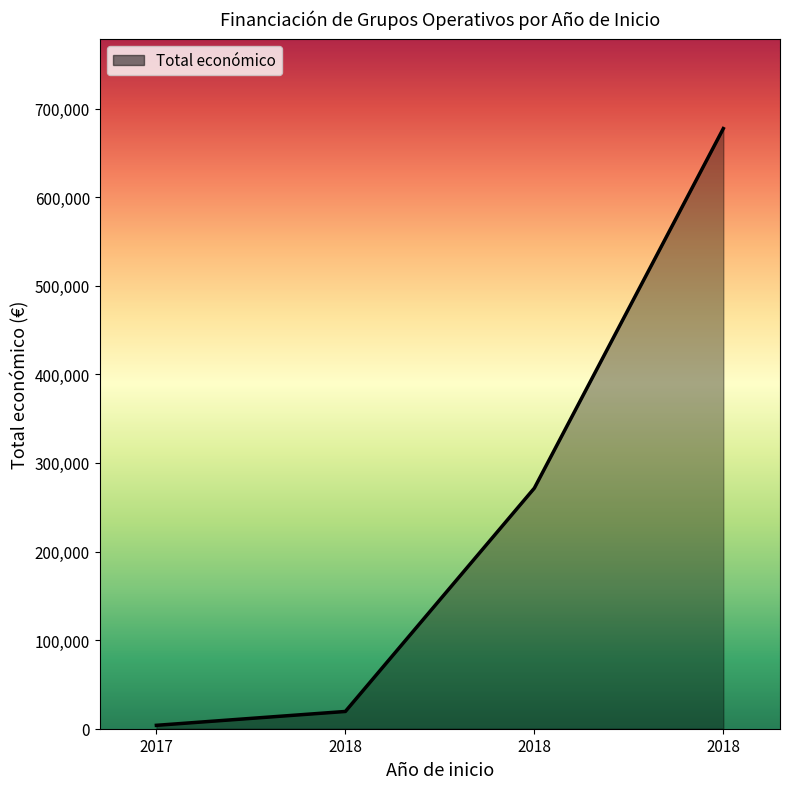

Count the number of data series in this chart.

1